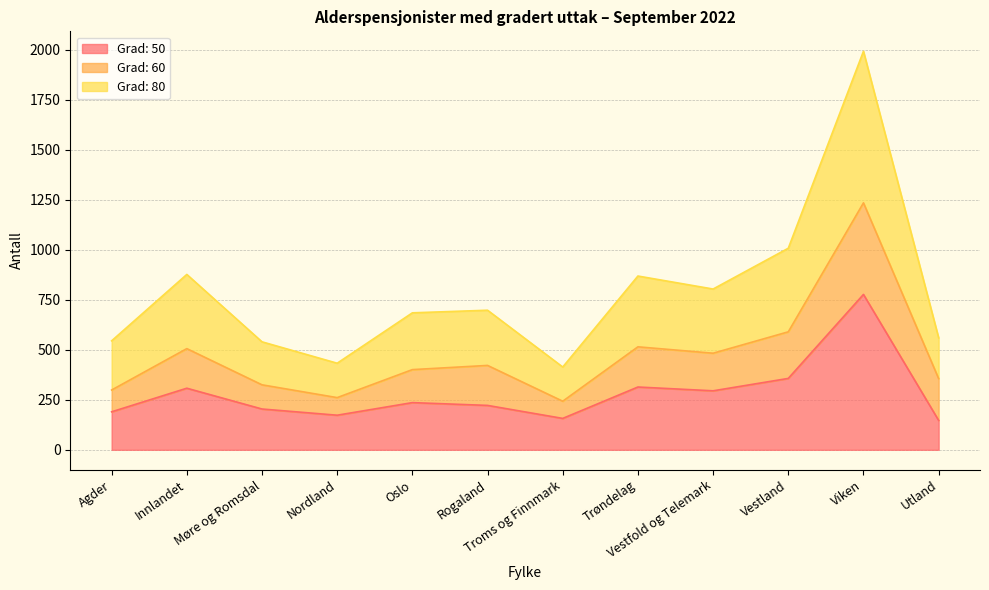

At which category is the sum across all series the highest?

Viken